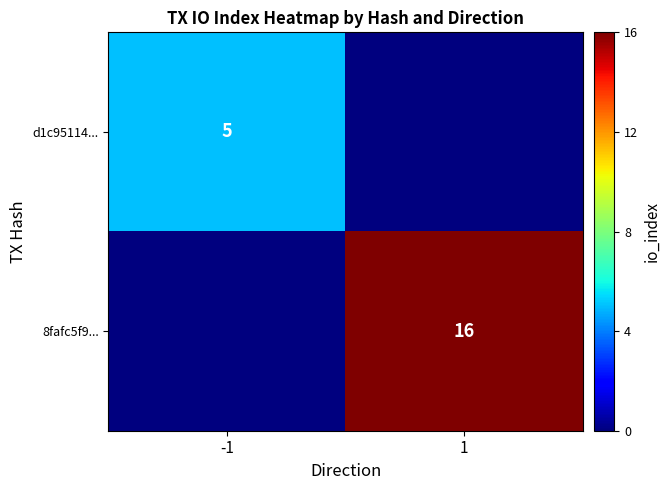

True or false: 8fafc5f9... has a value of 28 at 1.

False